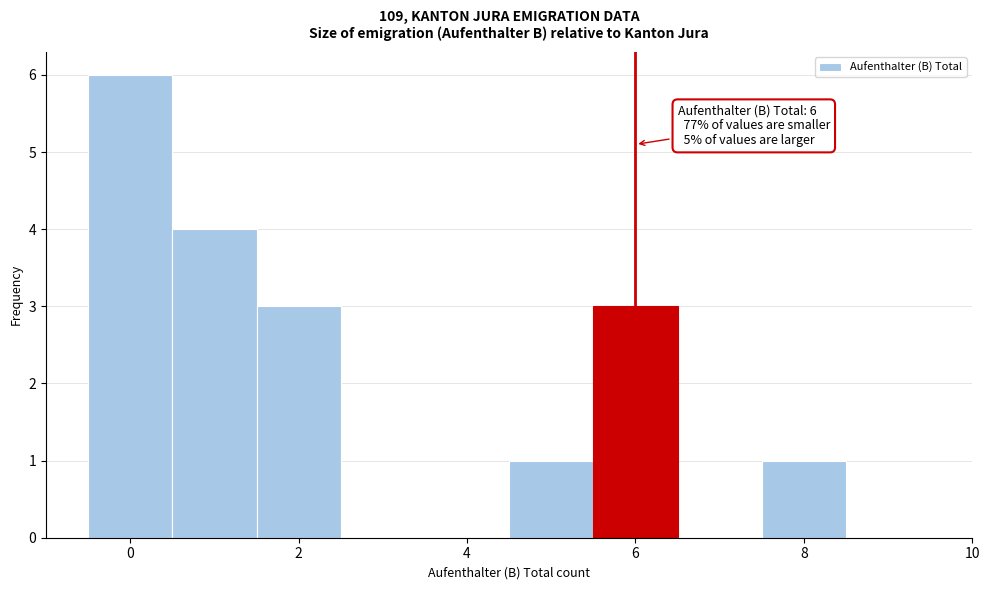

Over which range of the x-axis is the bar tallest?

-0.5 to 0.5